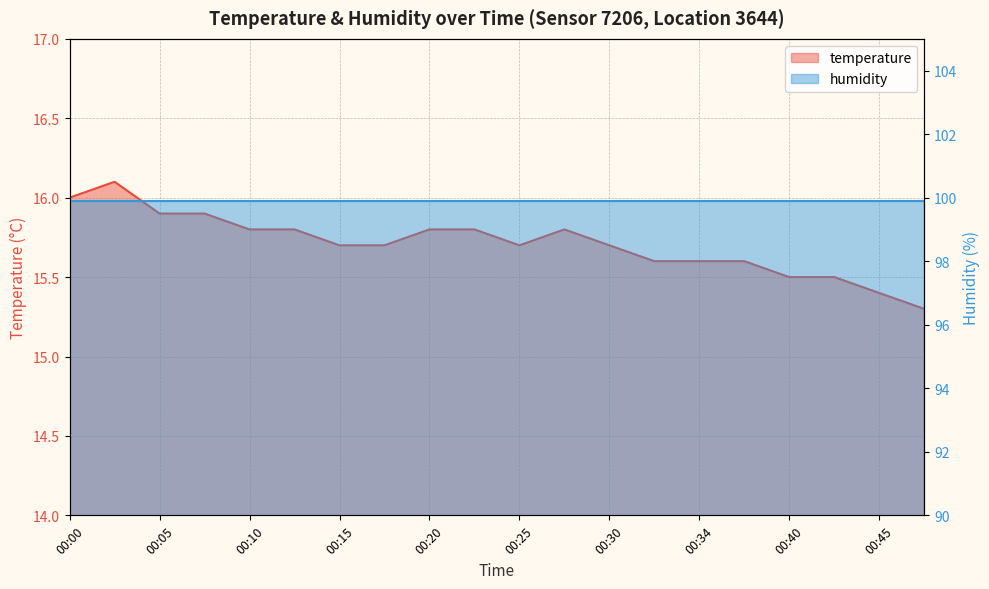

What is the ratio of the value at 00:05 to the value at 00:03?

1.0